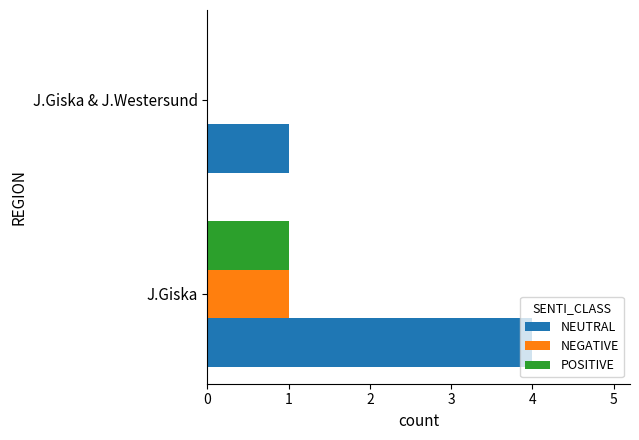

Where is NEUTRAL nearest to the value 2?

J.Giska & J.Westersund